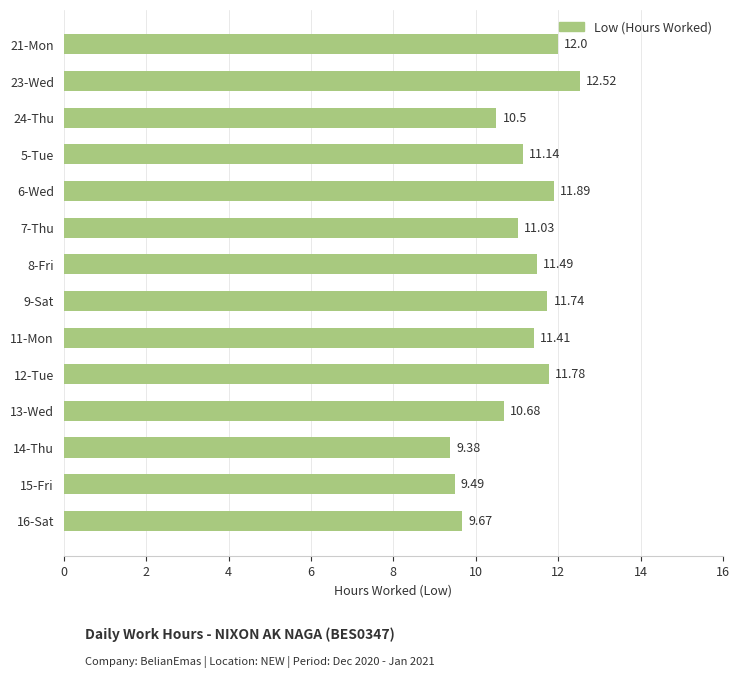

What is the sum of all values?

154.7